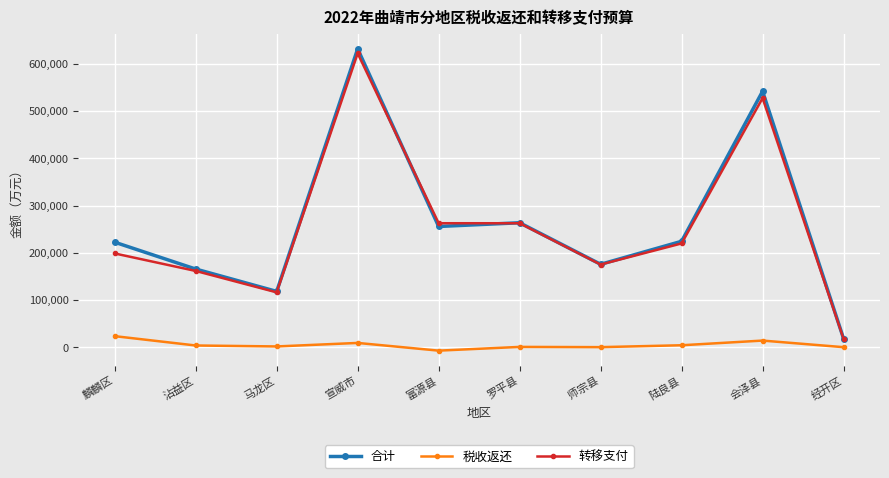

What is the label of the 2nd point from the left?

沾益区